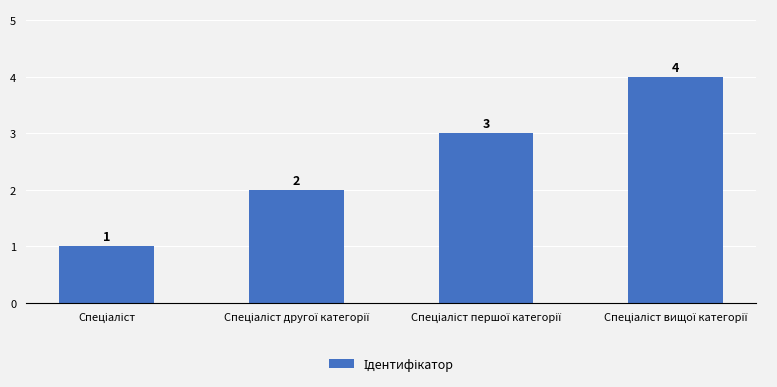

What is the value of the 2nd bar from the left?

2